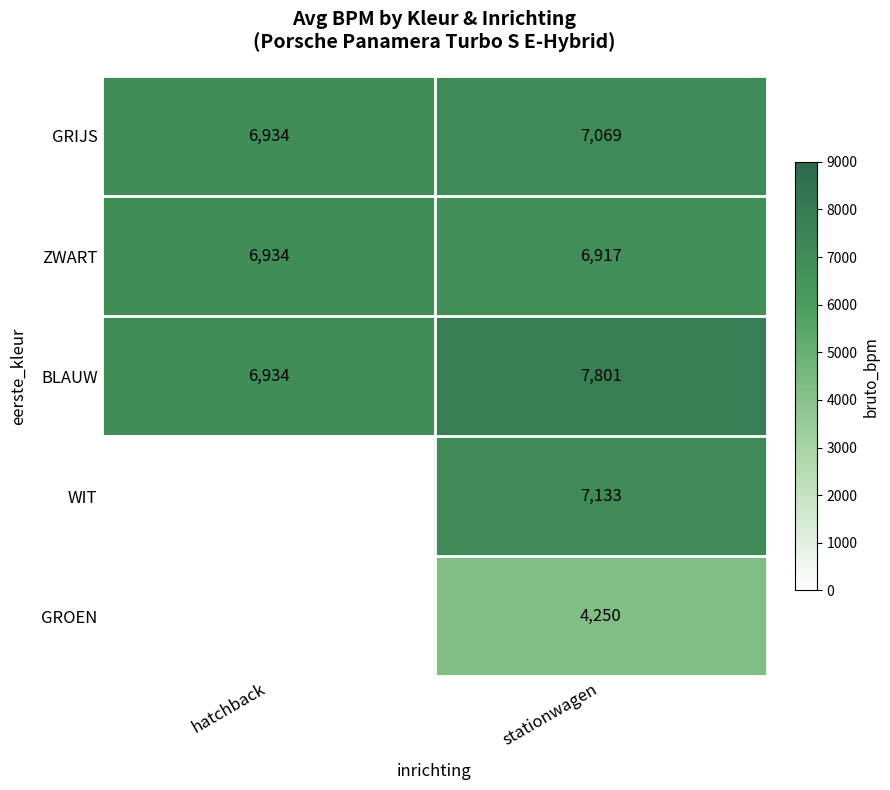

Is it true that ZWART equals 9874 at hatchback?

False